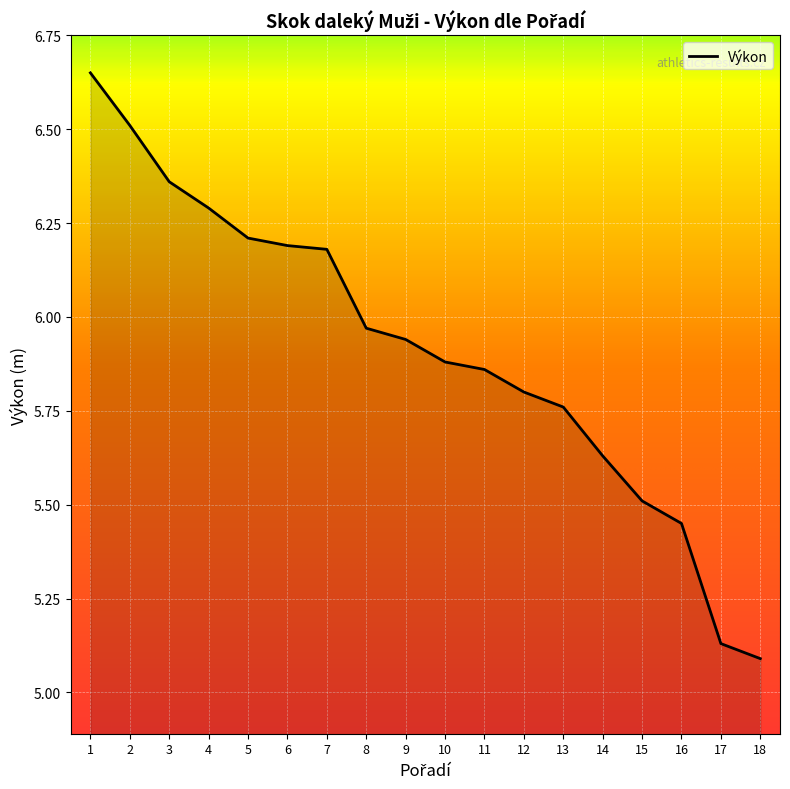

Does the chart display data point markers on the line(s)?

No